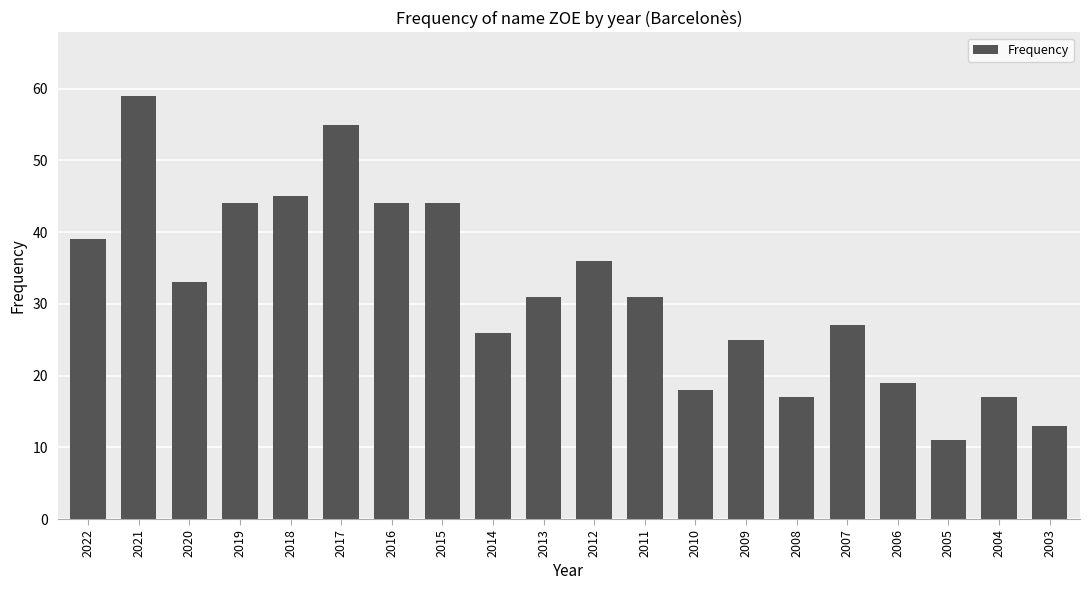

What is the value of the 20th bar from the left?

13